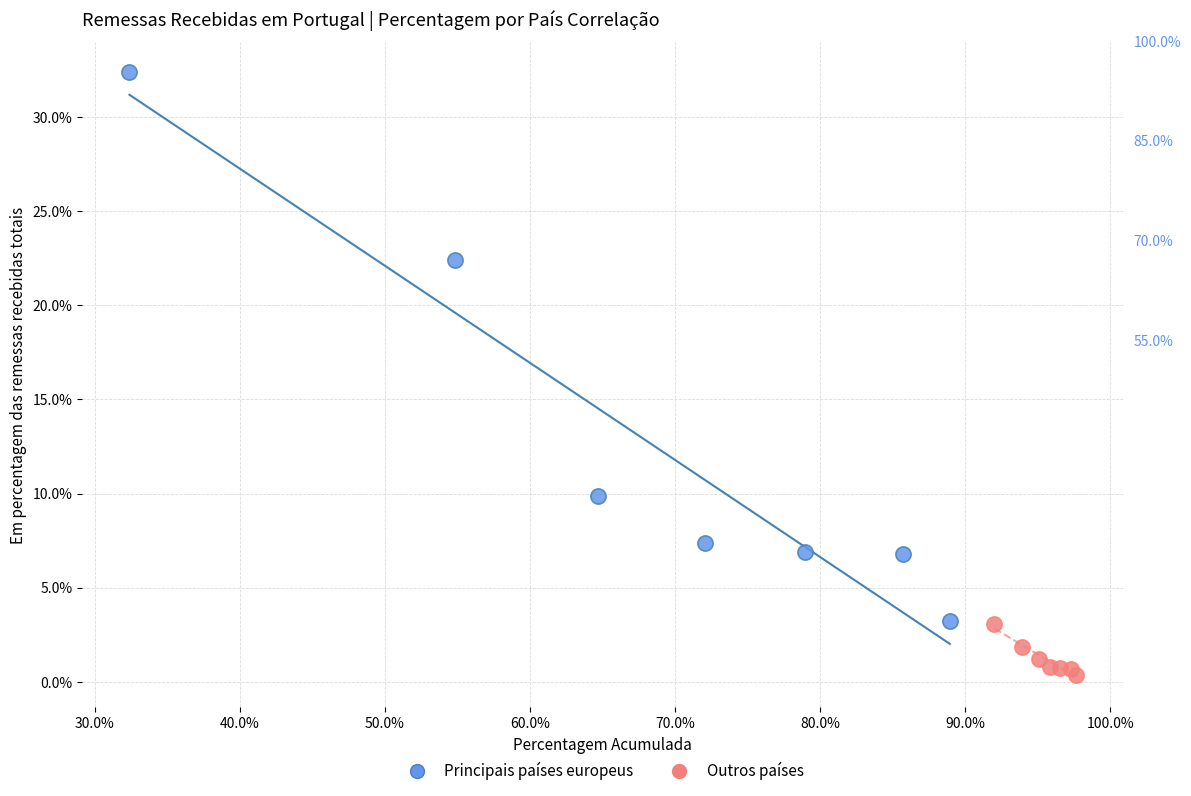

Which series contains the lowest Y value?

Outros países